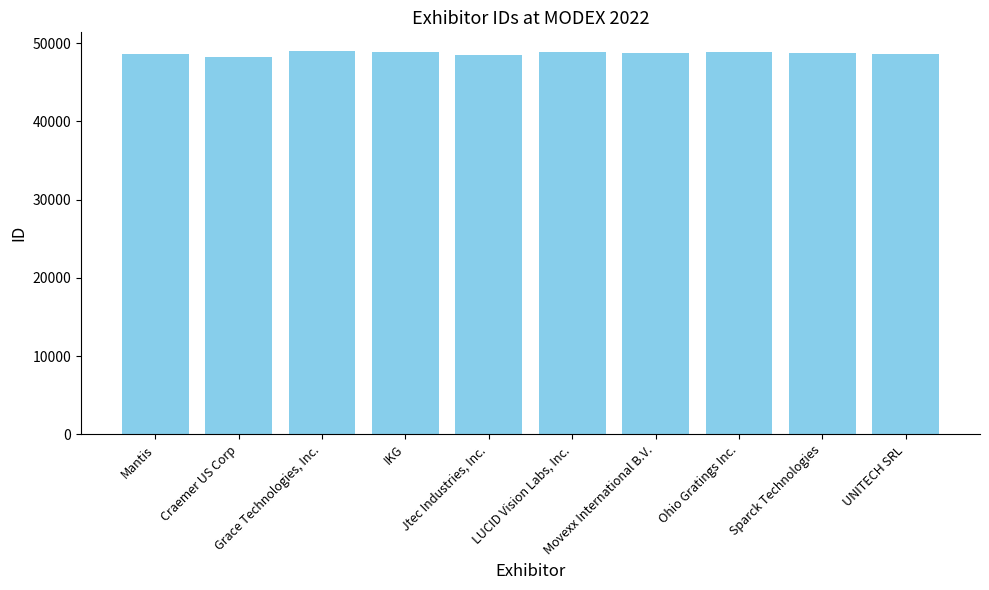

What is the label of the 1st bar from the right?

UNITECH SRL